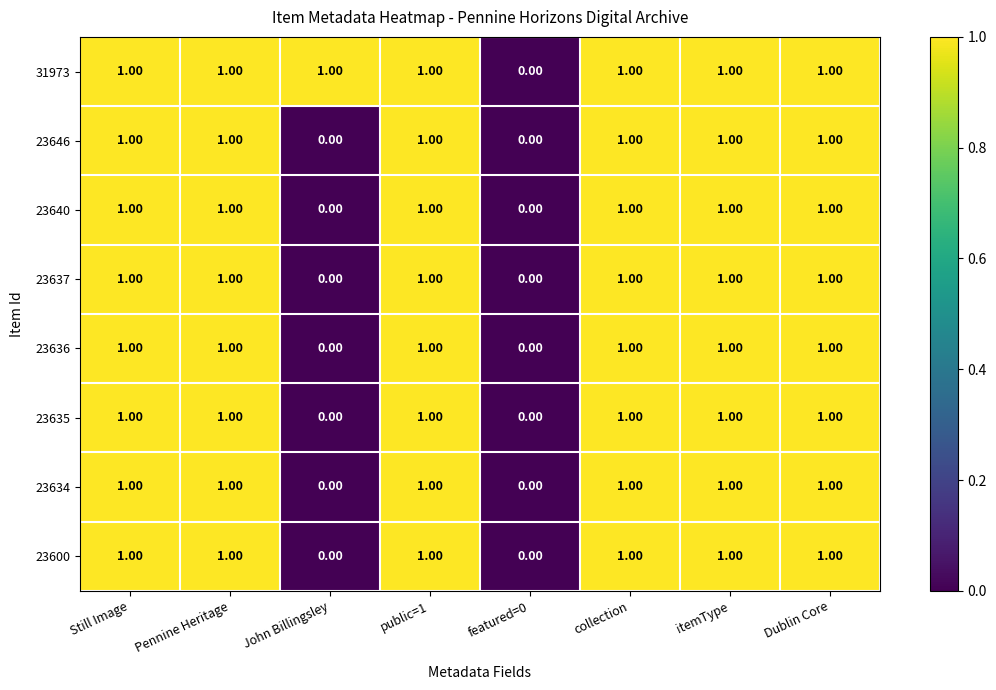

What is the sum of all 31973 values?

7